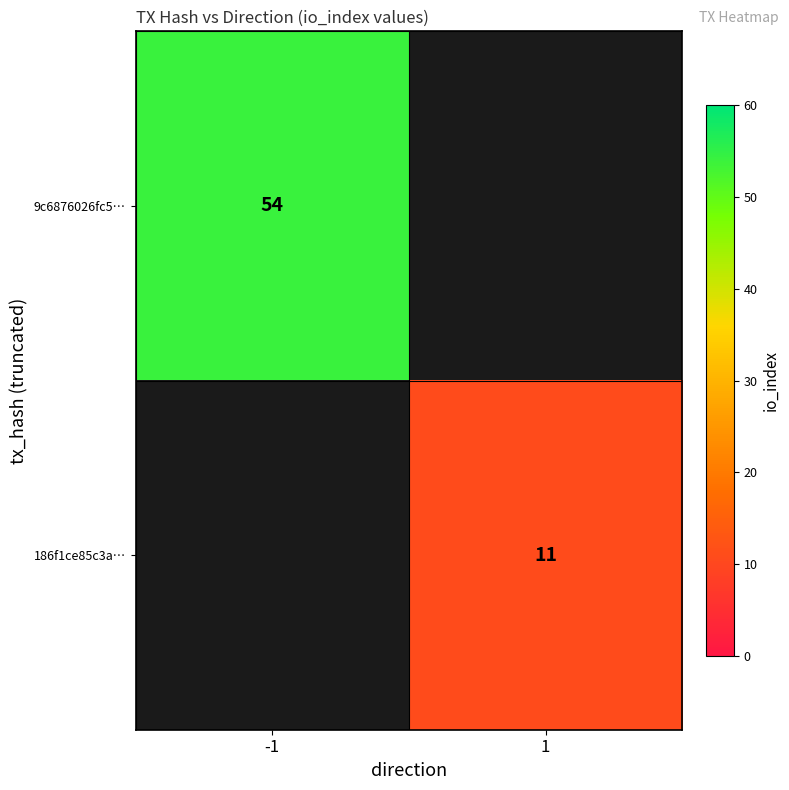

At how many categories does at least one series exceed 34?

1